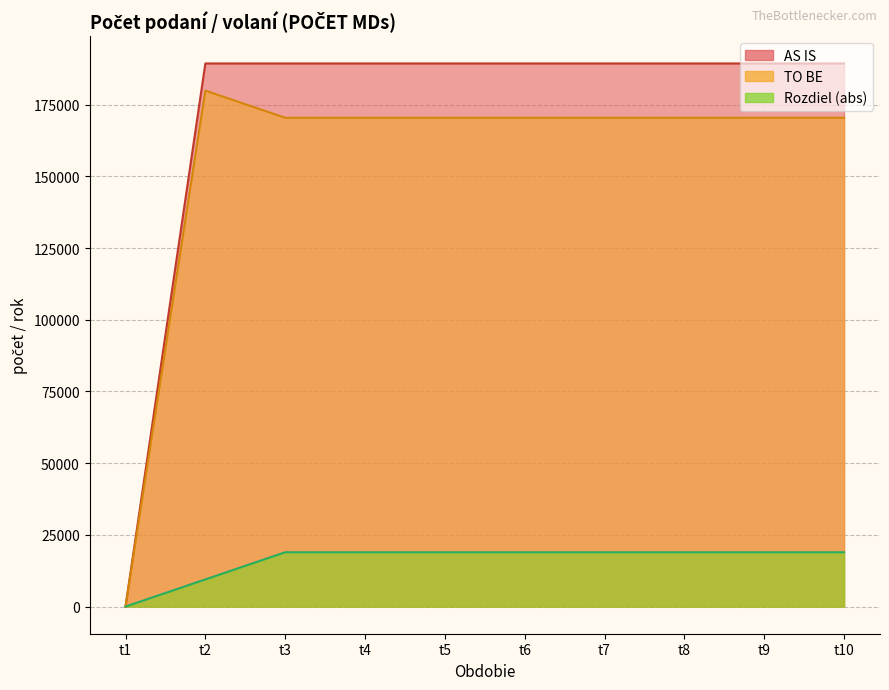

At which category is the sum across all series the highest?

t2